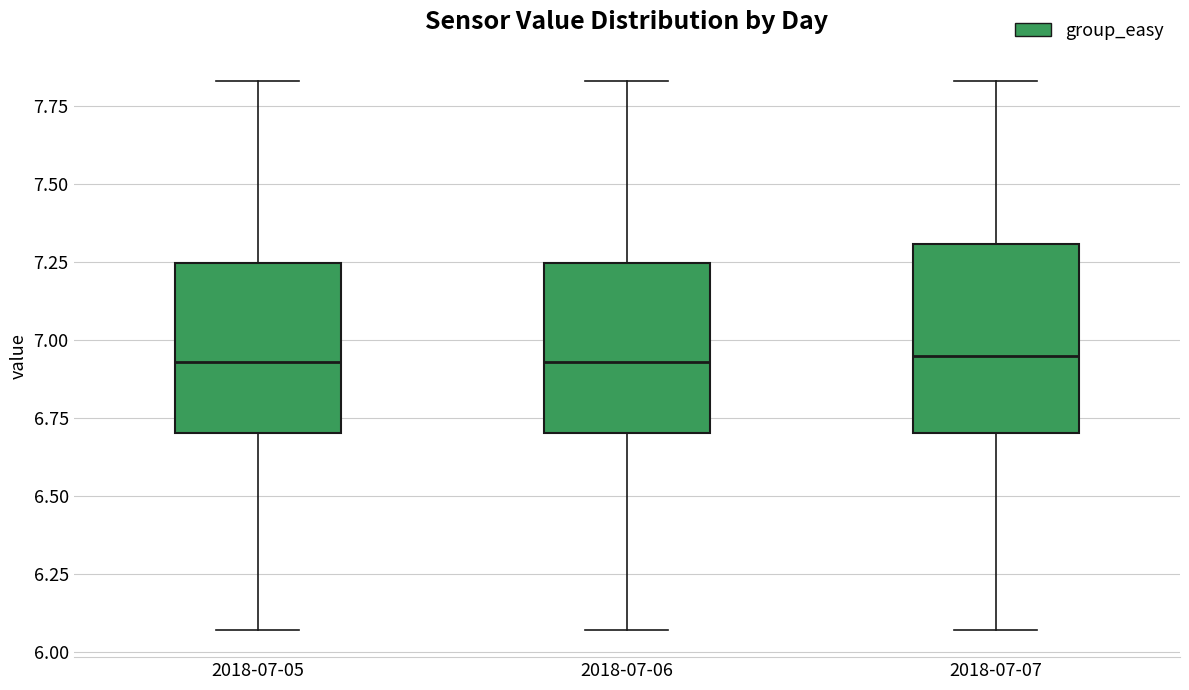

Which box is the tallest, from its lower edge to its upper edge?

2018-07-07